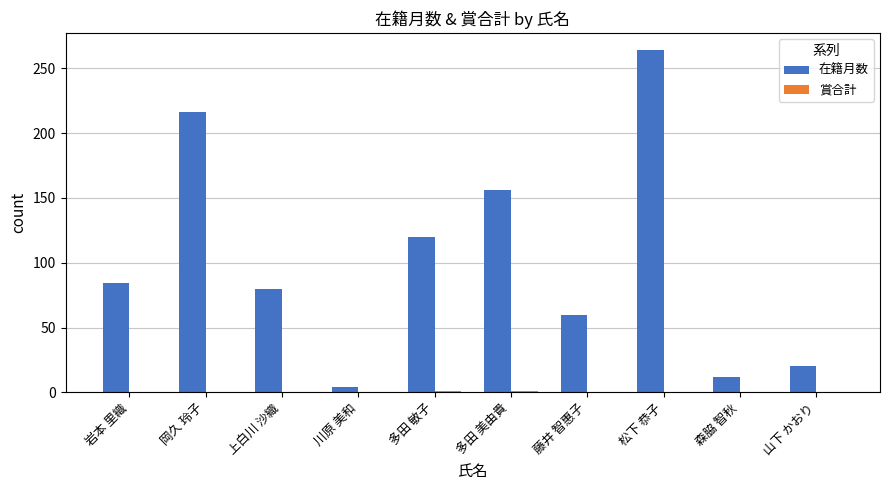

Between 岡久 玲子 and 森脇 智秋, which series saw the biggest shift?

在籍月数